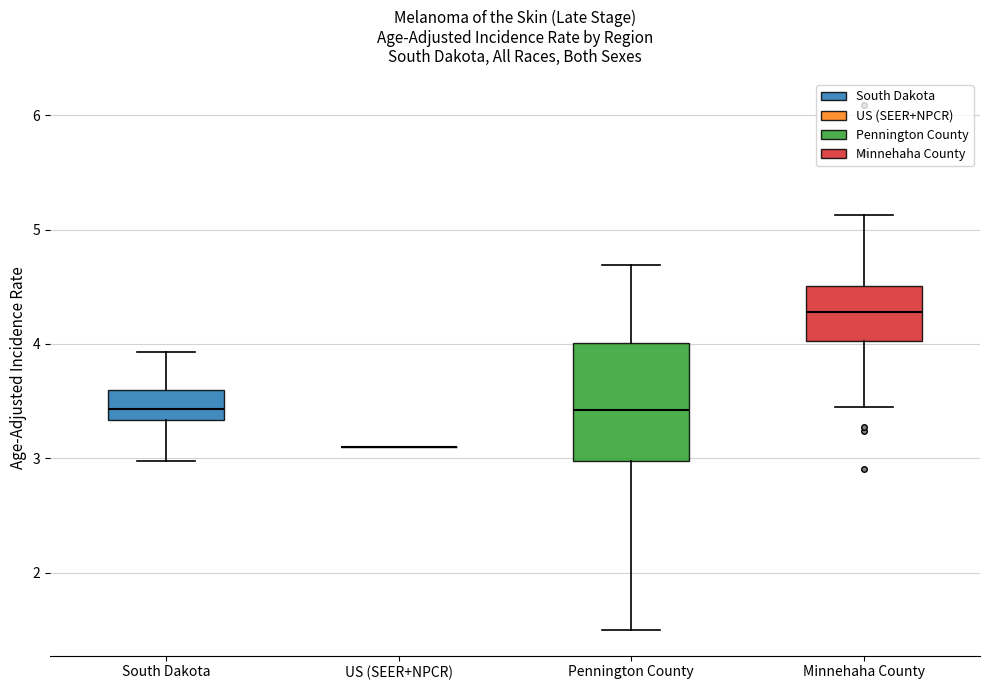

Comparing the boxes themselves (not the whiskers), which one is the tallest?

Pennington County